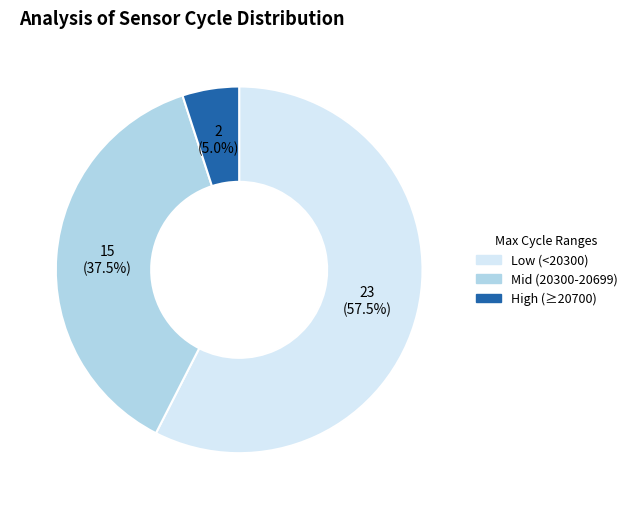

How many slices are in this pie chart?

3